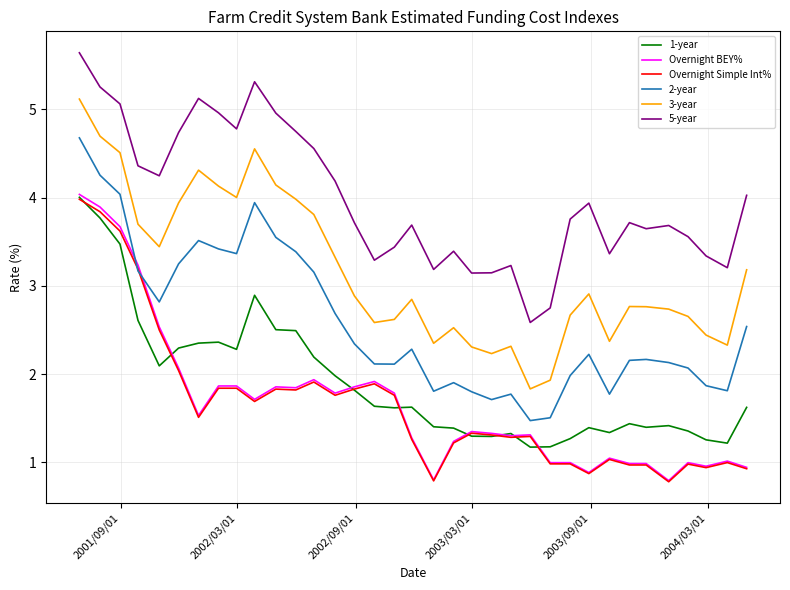

At how many categories does at least one series exceed 4?

15